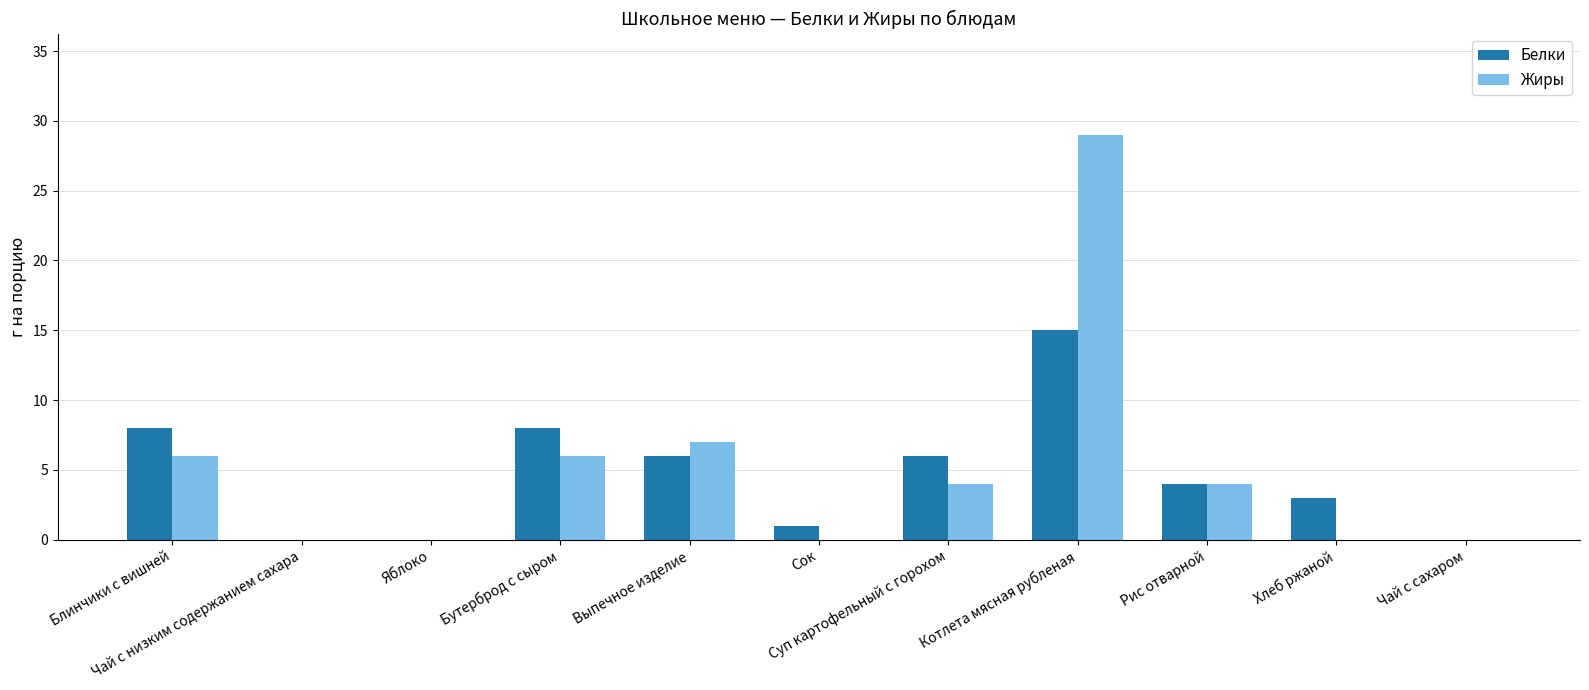

What is the highest value of the Жиры series?

29